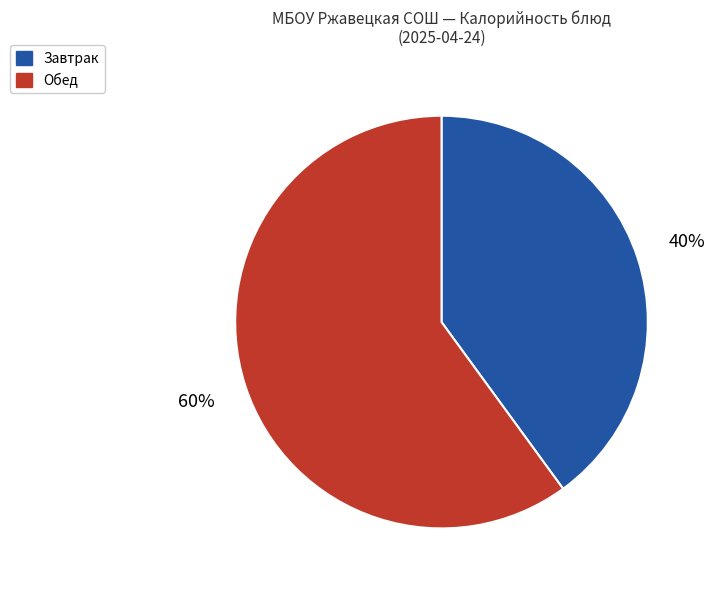

Between Обед and Завтрак, which is larger?

Обед